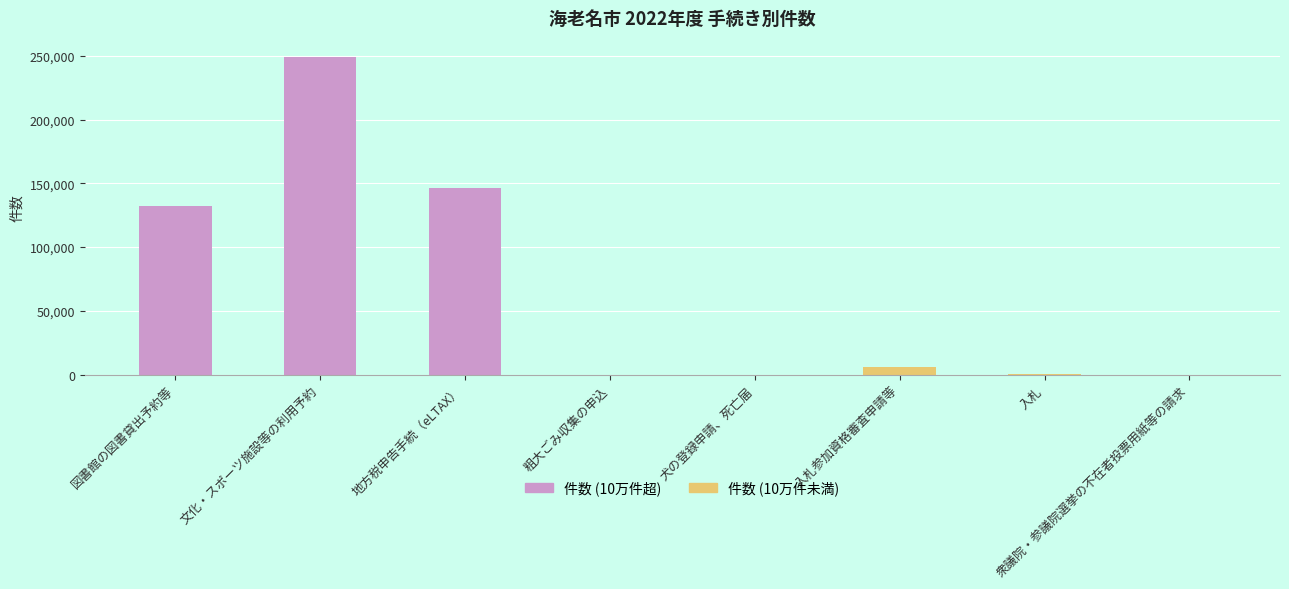

Where does the data first go above 5570?

図書館の図書貸出予約等